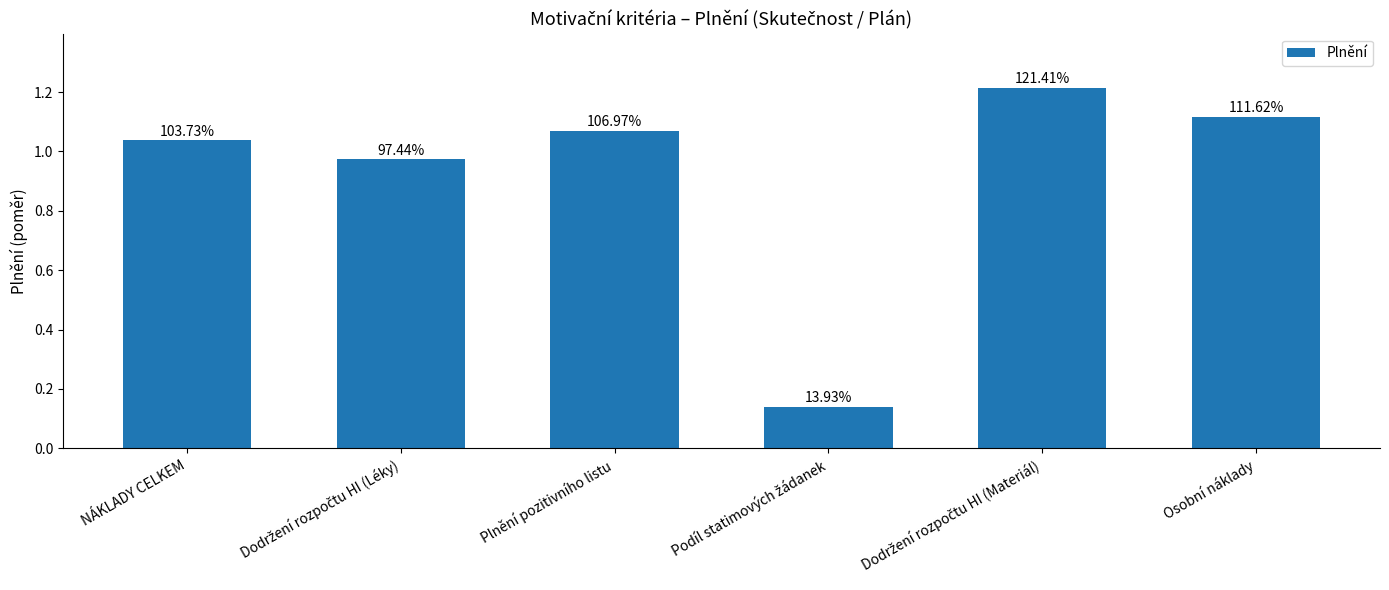

What is the approximate value at Dodržení rozpočtu HI (Léky)?

1.0